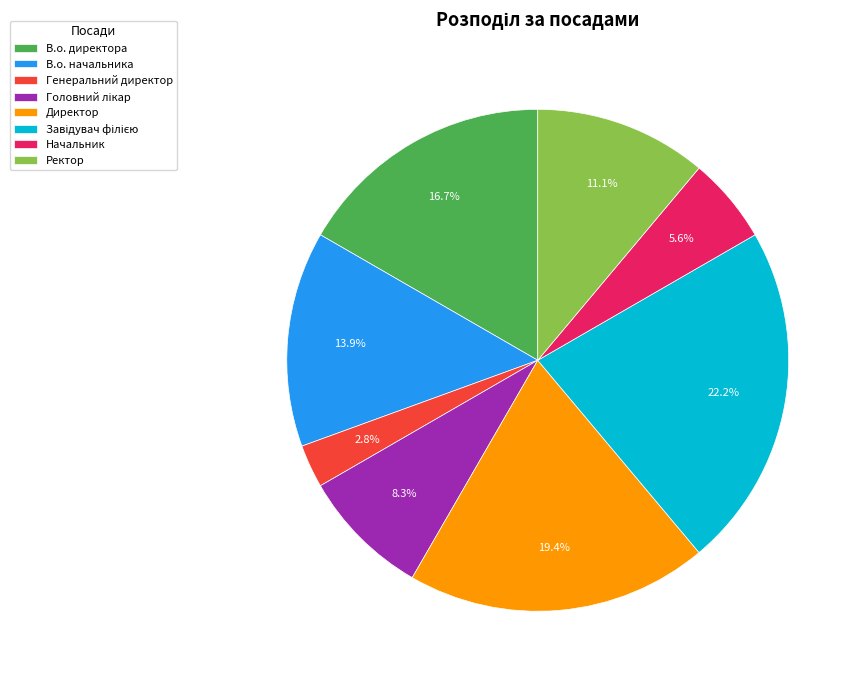

Count the number of slices in the pie.

8